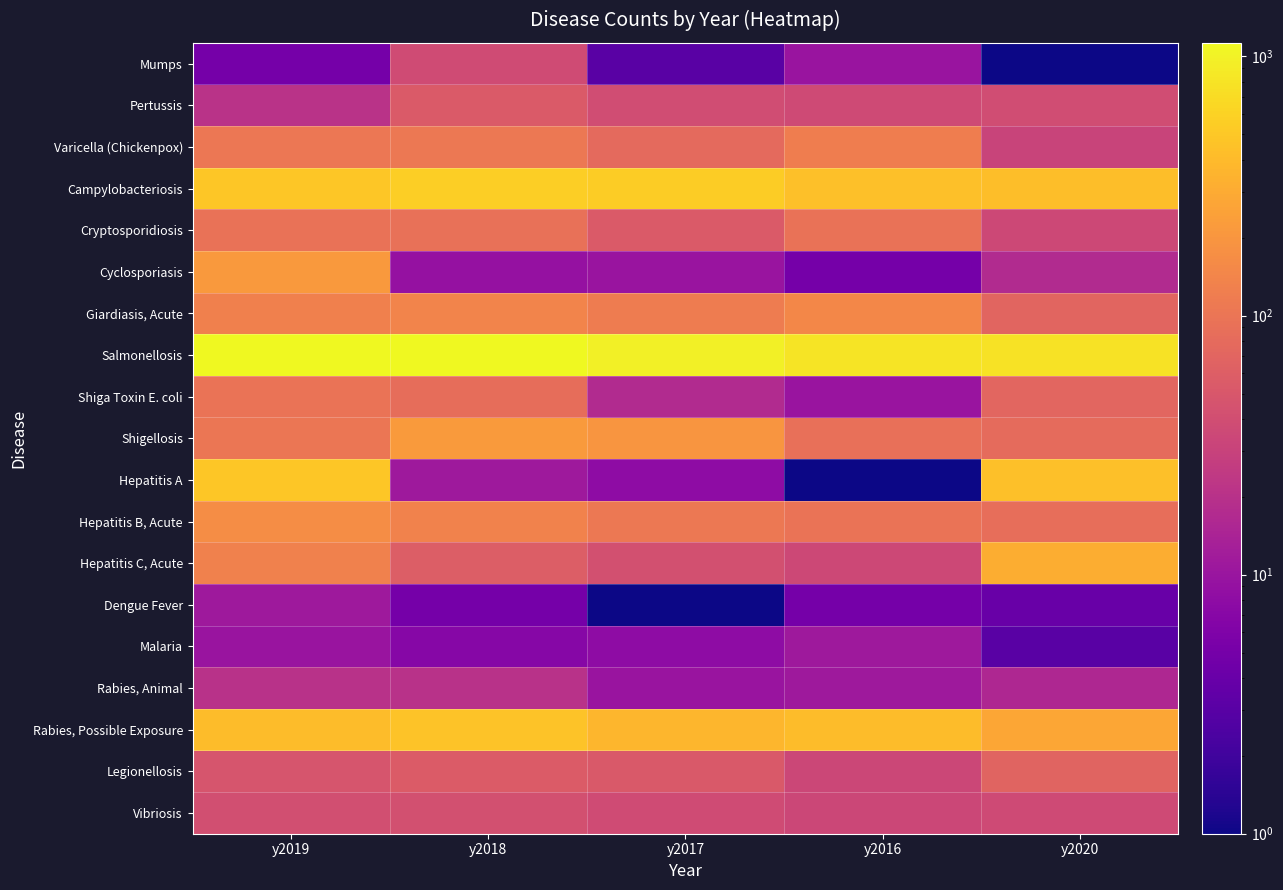

List the series in order of their peak value, lowest first.

Dengue Fever, Malaria, Rabies, Animal, Mumps, Vibriosis, Pertussis, Legionellosis, Cryptosporidiosis, Shiga Toxin E. coli, Varicella (Chickenpox), Giardiasis, Acute, Hepatitis B, Acute, Cyclosporiasis, Shigellosis, Hepatitis C, Acute, Rabies, Possible Exposure, Hepatitis A, Campylobacteriosis, Salmonellosis